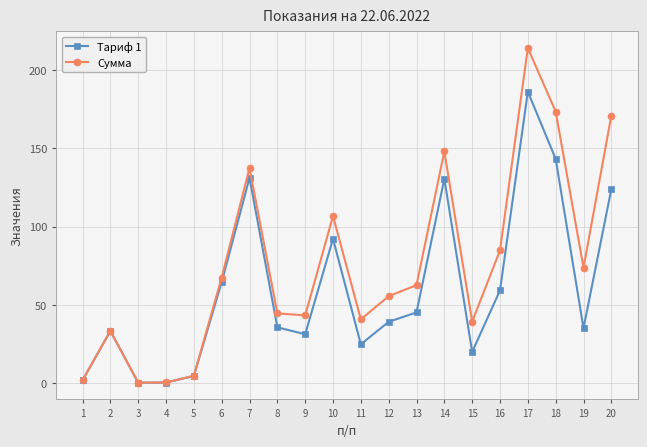

What is the greatest value displayed?

214.0